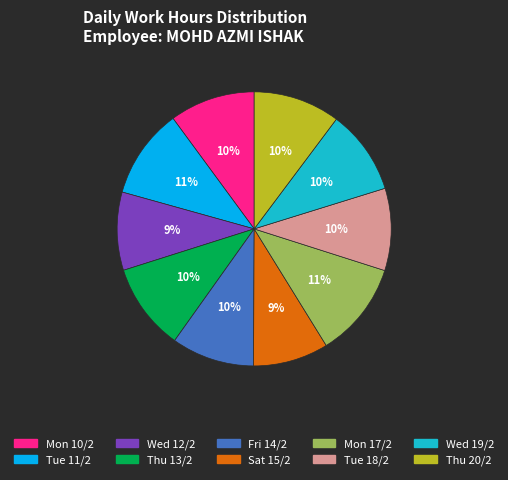

How many segments does this pie chart have?

10